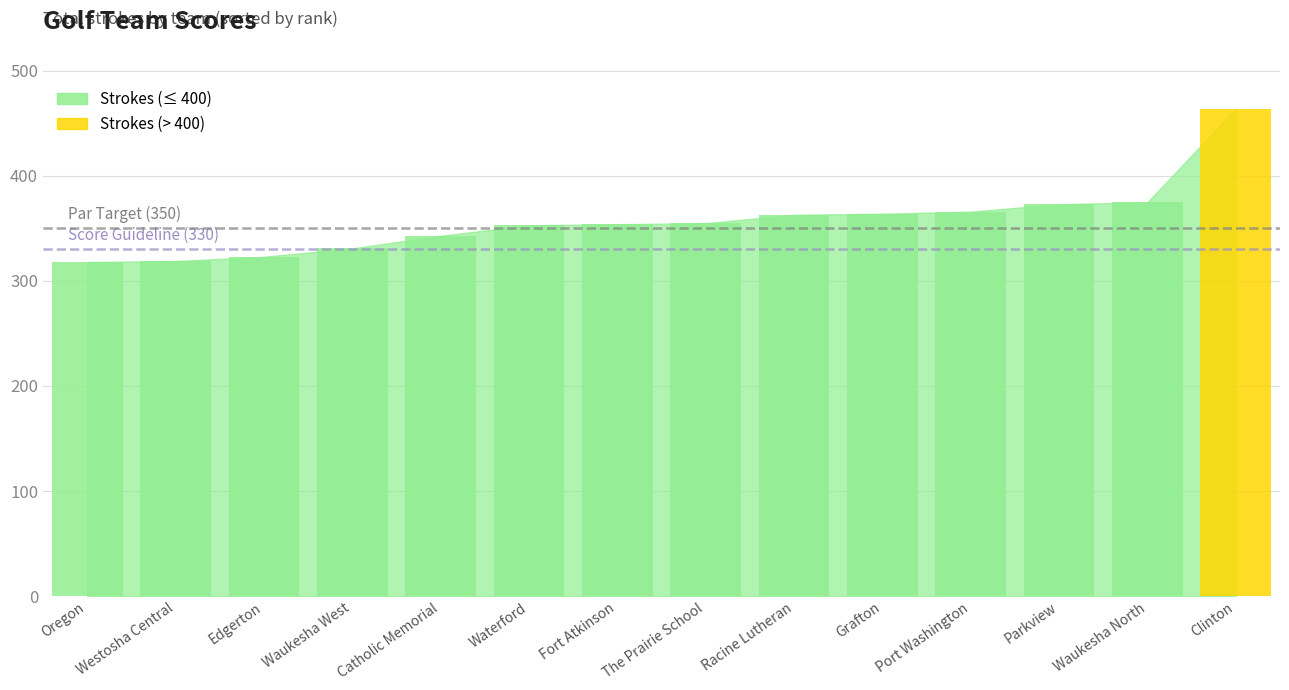

What is the change in value from Fort Atkinson to Port Washington?

+12